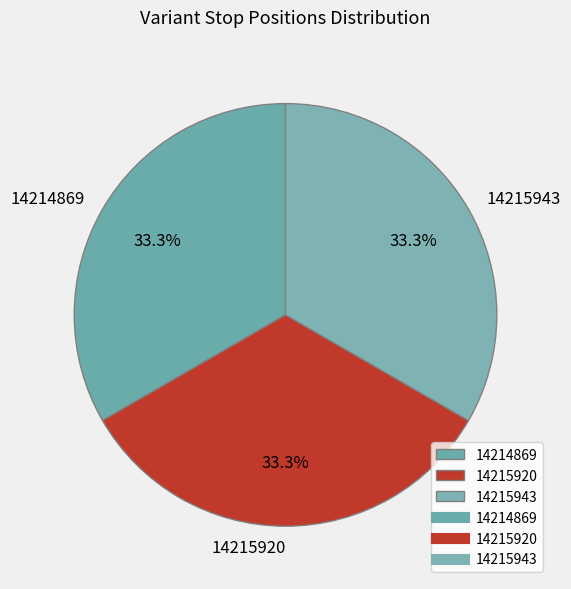

Is there any slice that represents more than half of the pie?

No